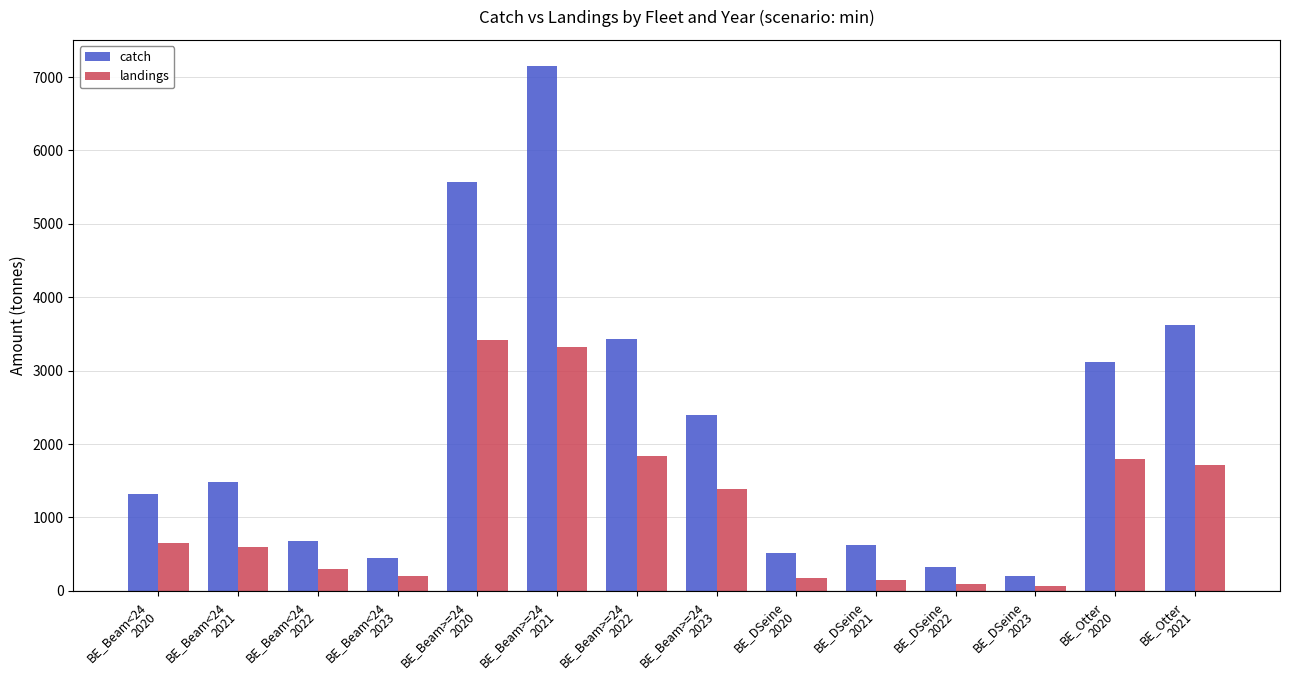

What are all the series names shown in the legend?

catch, landings